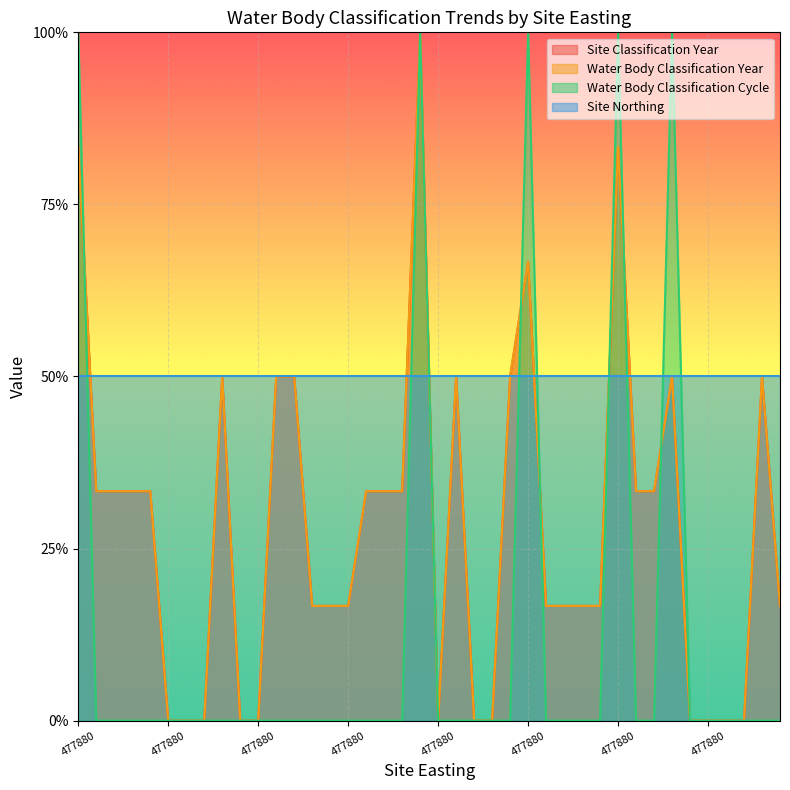

Which series has the largest range (max minus min)?

Site Classification Year